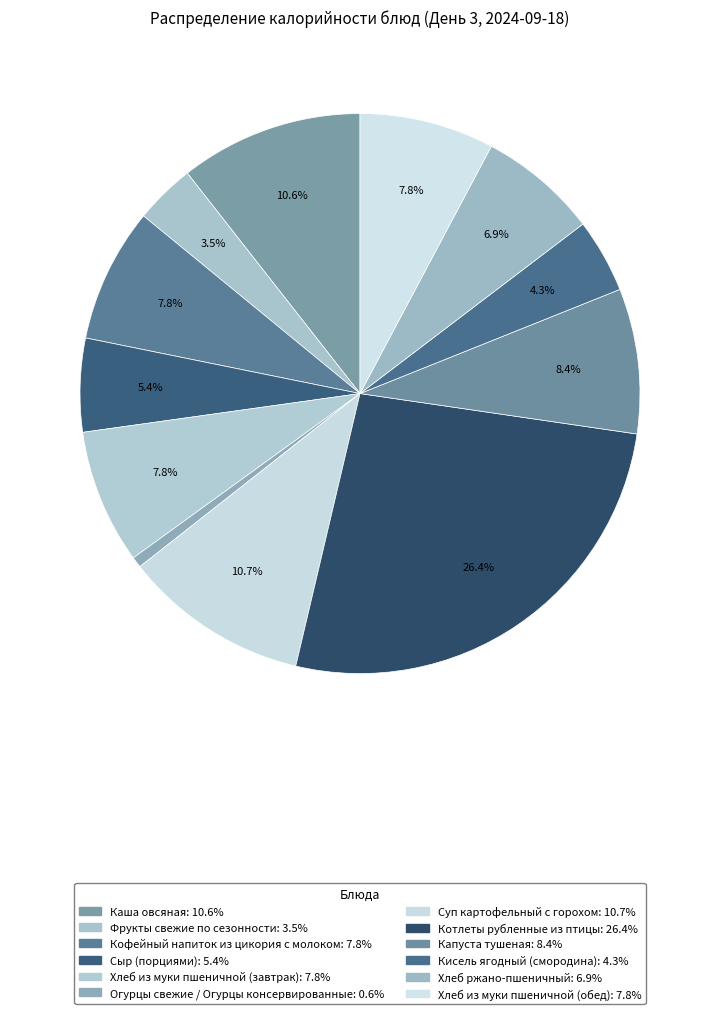

Combined, what portion of the pie is Каша овсяная and Капуста тушеная?

19.0%